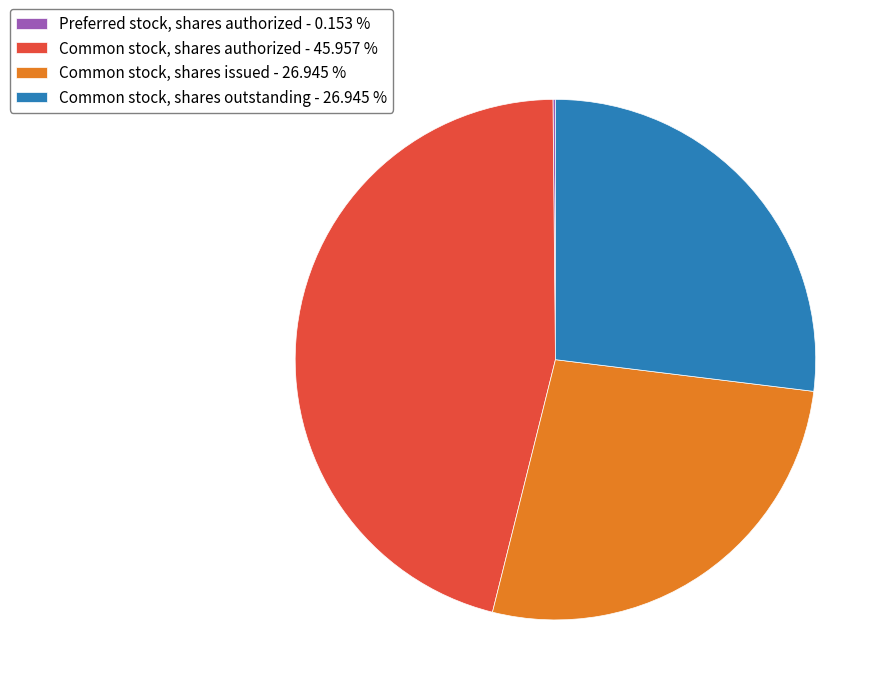

Which has a higher value, Common stock, shares outstanding - 26.945 % or Common stock, shares authorized - 45.957 %?

Common stock, shares authorized - 45.957 %